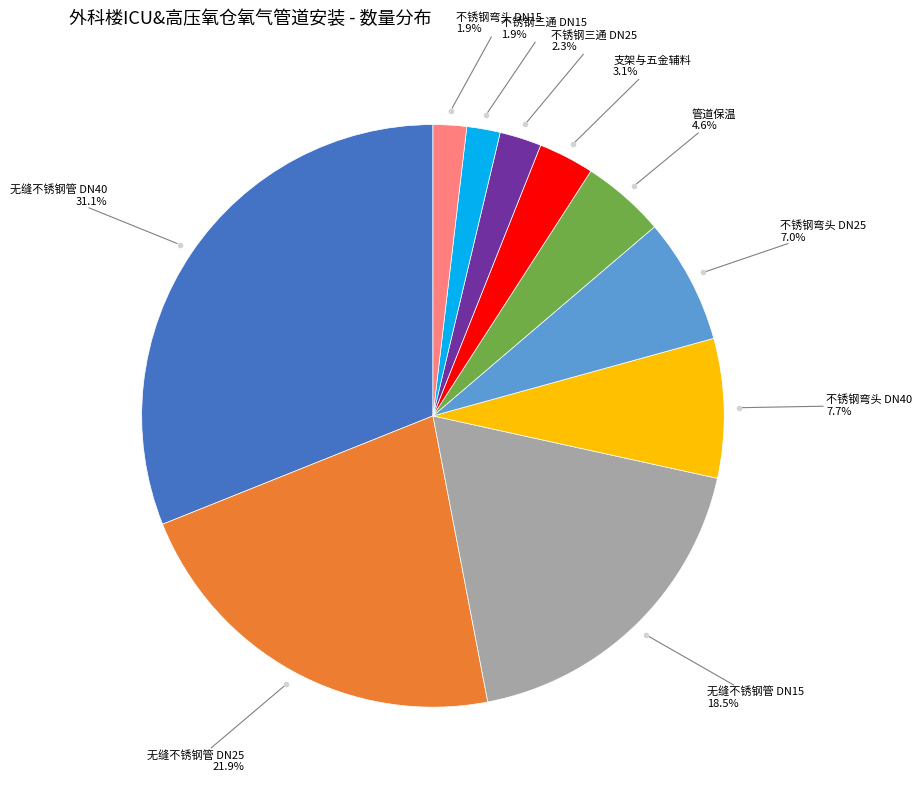

Does any single category account for the majority?

No